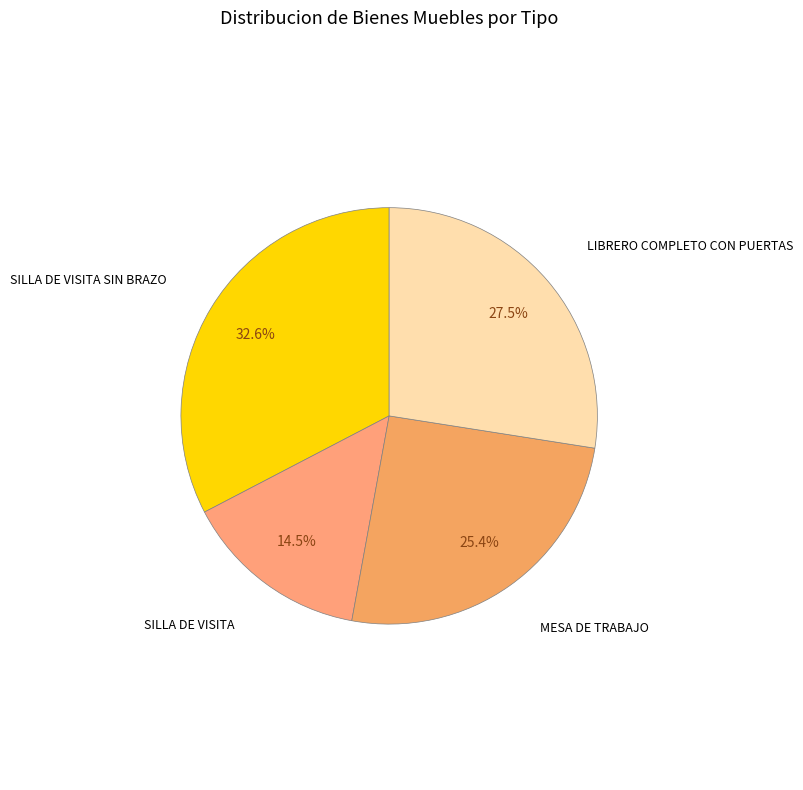

To the nearest percent, what is the difference between the largest and smallest slice percentages?

18%